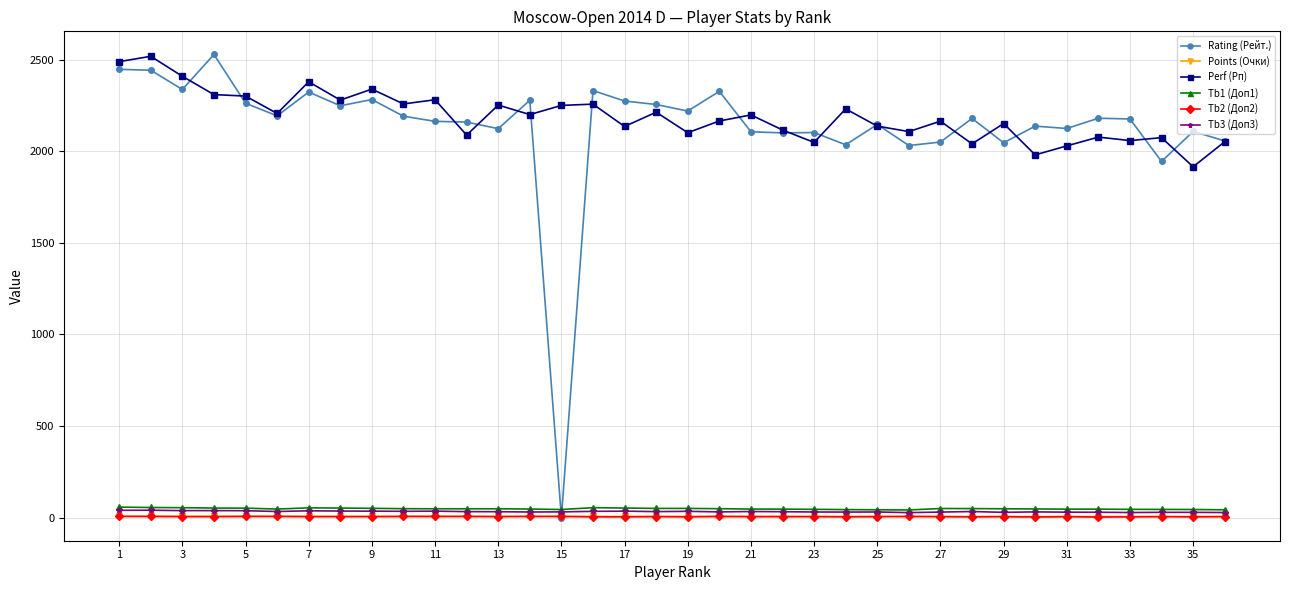

How many values in the Perf (Рп) series are below 2198?

18